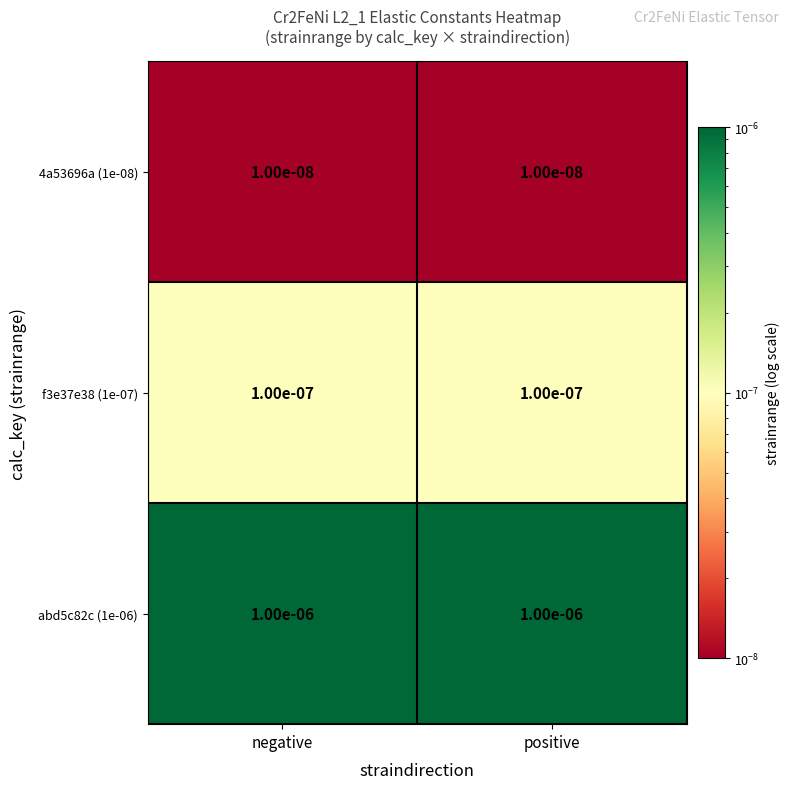

Is the value of f3e37e38 (1e-07) at positive greater than the value of abd5c82c (1e-06) at positive?

No